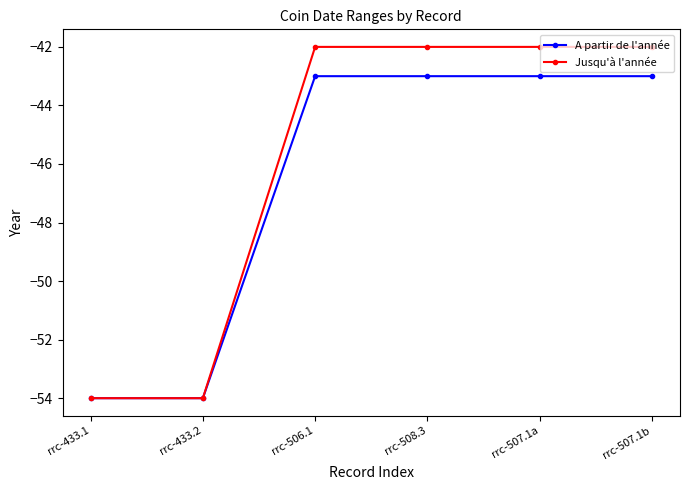

What is the label of the 5th point from the left?

rrc-507.1a